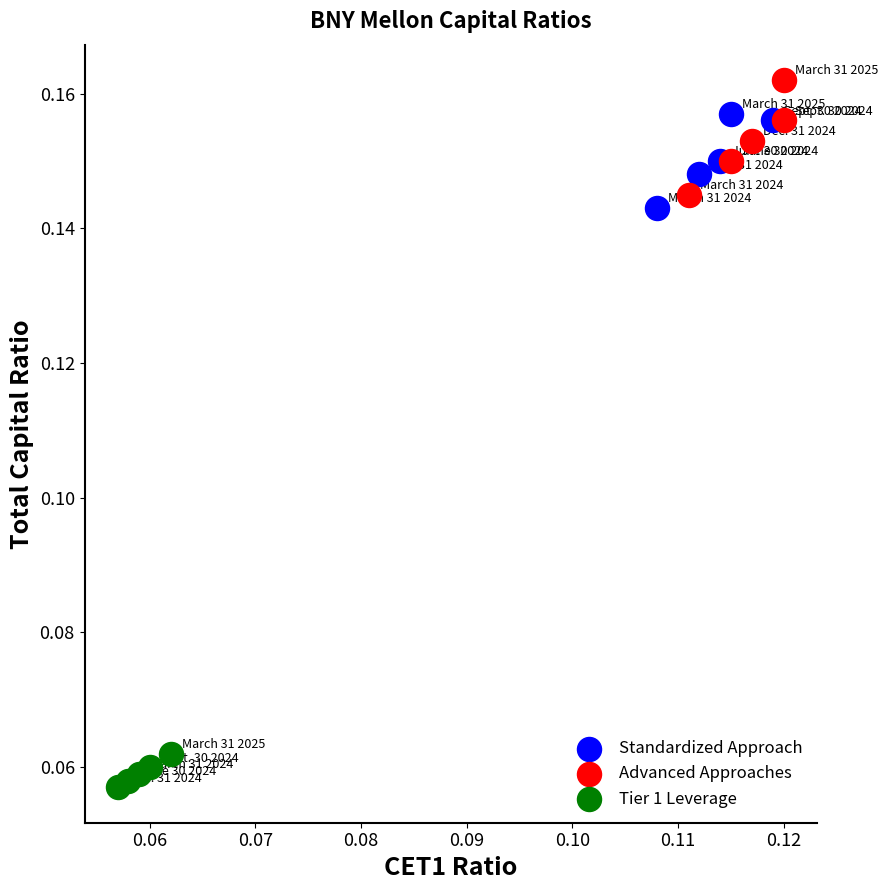

Which series reaches the maximum Y coordinate?

Advanced Approaches